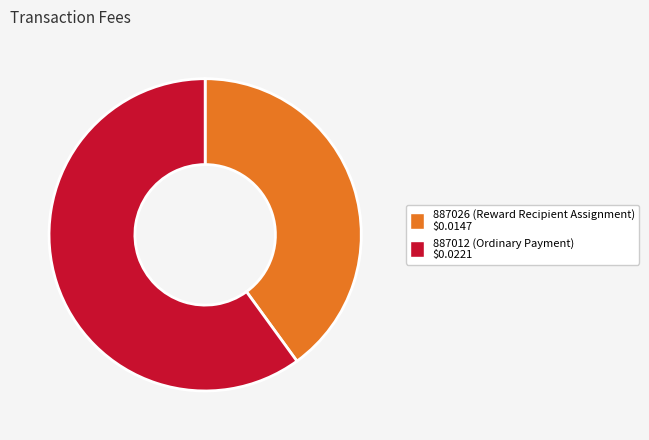

The 887026 (Reward Recipient Assignment) slice represents 51% of the pie. True or false?

False